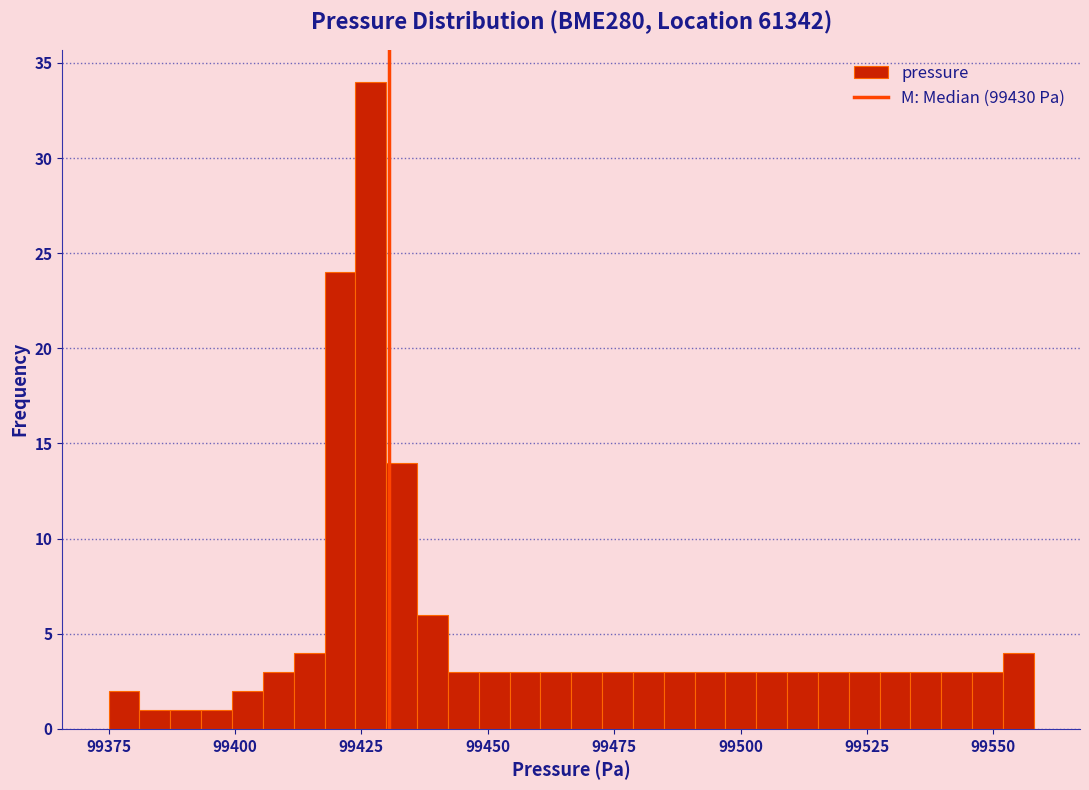

Around what value on the x-axis is the tallest bar? Give the approximate position of its centre, as read against the axis.

99425